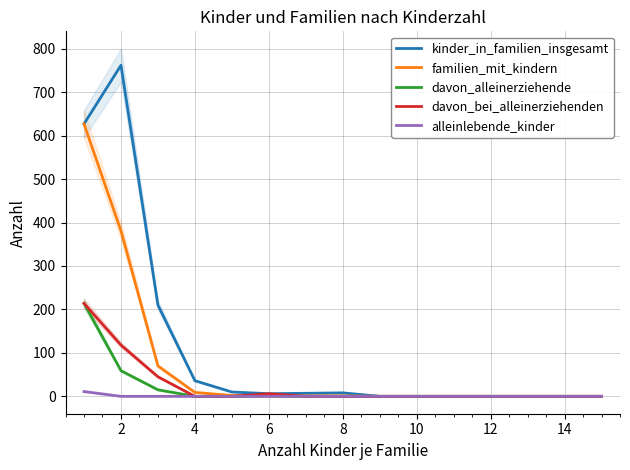

Which series has the largest range (max minus min)?

kinder_in_familien_insgesamt